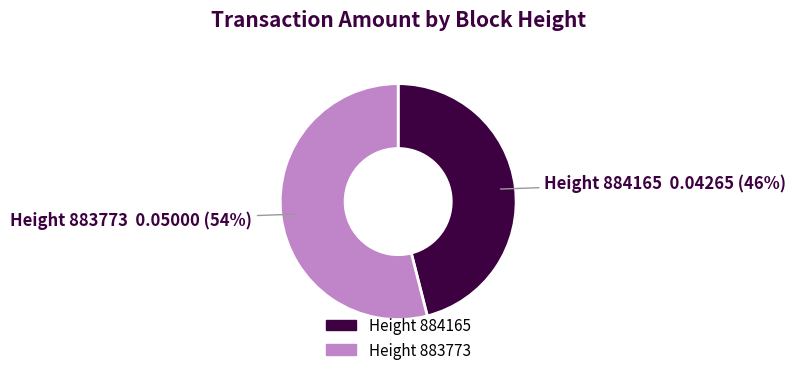

To the nearest percent, what is the average slice percentage?

50%